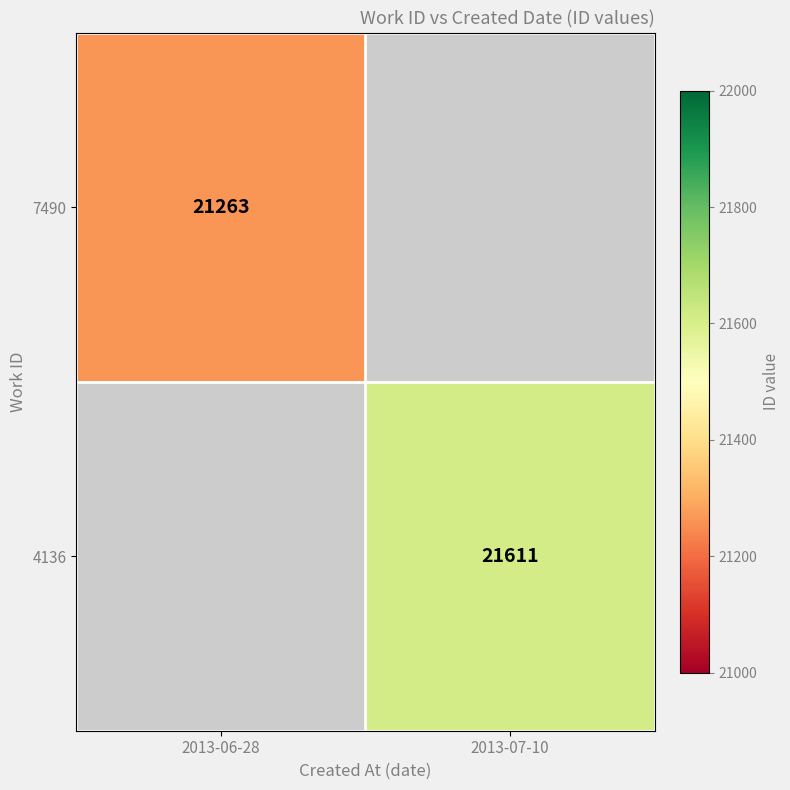

Which label corresponds to the largest value in the chart?

2013-07-10